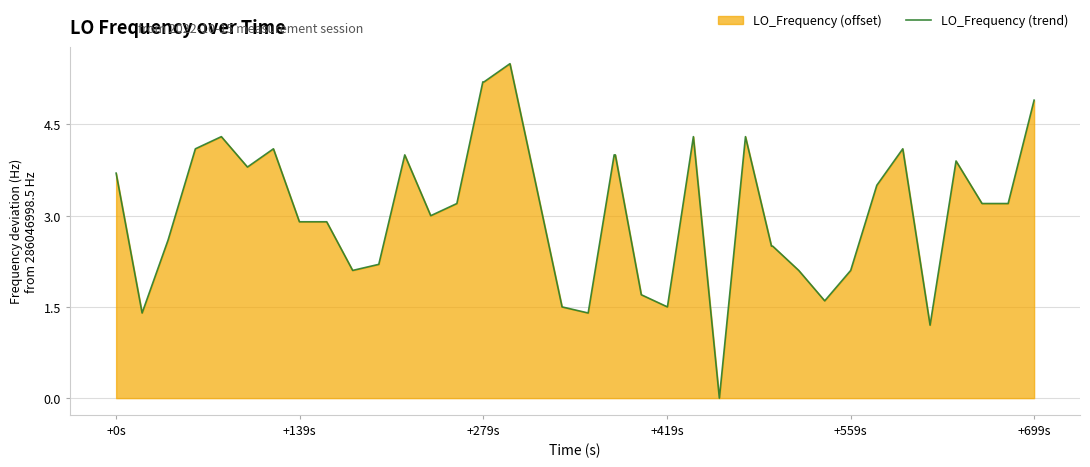

Reading left to right, transcribe all the data shown in this chart.

3.7	1.4	2.6	4.1	4.3	3.8	4.1	2.9	2.9	2.9	2.1	2.2	4.0	3.0	3.2	5.2	5.2	5.5	3.5	1.5	1.4	4.0	4.0	1.7	1.5	4.3	0.0	4.3	2.5	2.5	2.1	1.6	2.1	3.5	4.1	1.2	3.9	3.2	3.2	4.9